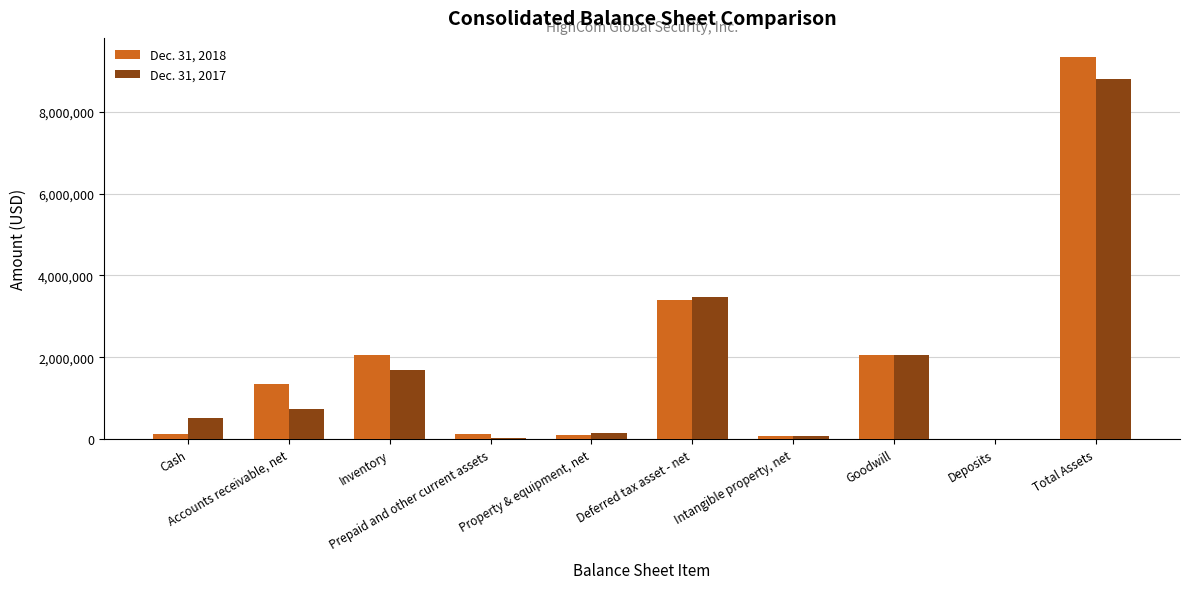

What is the greatest value displayed?

9333708